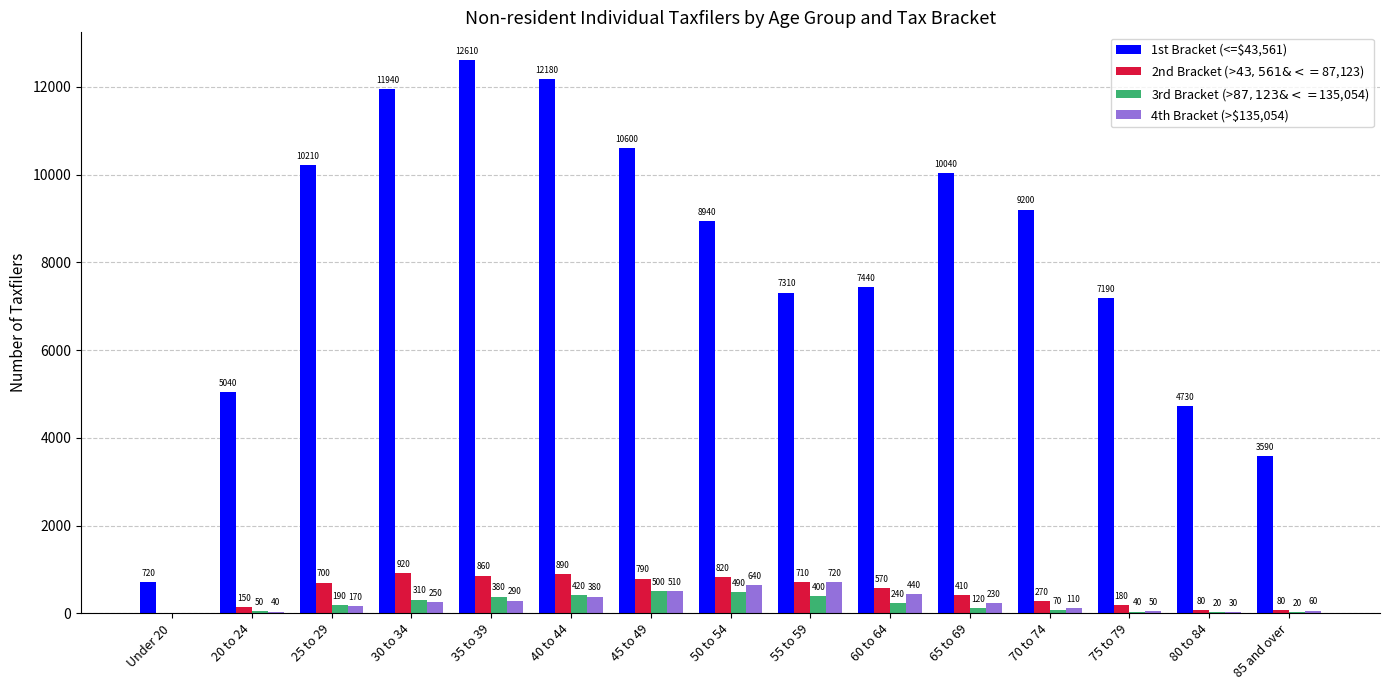

What is the maximum value for 3rd Bracket (>$87,123 & <=$135,054)?

500